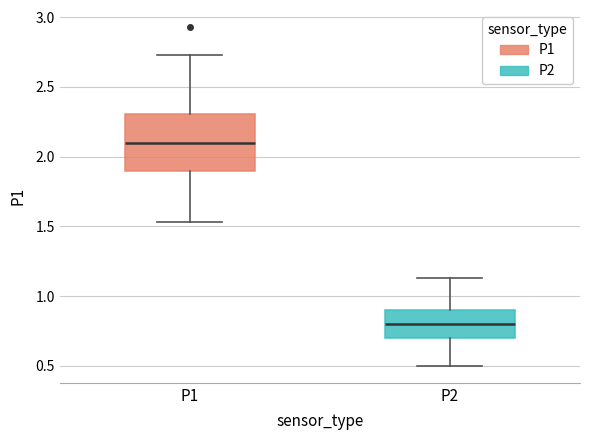

Comparing the boxes themselves (not the whiskers), which one is the tallest?

P1